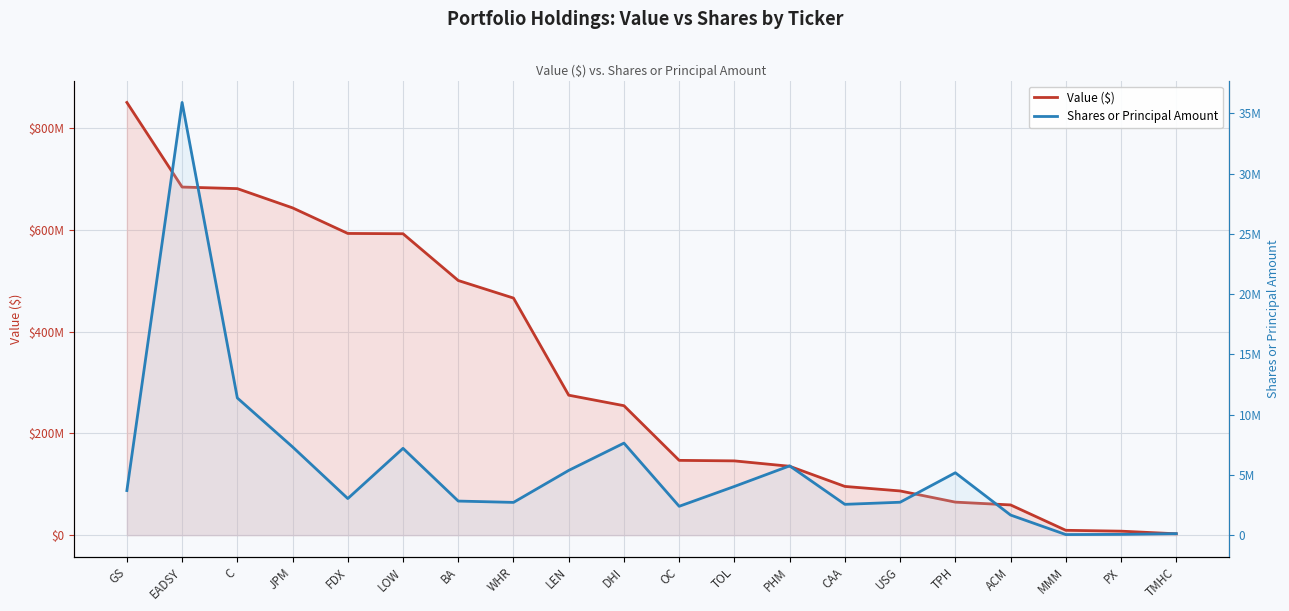

List the series in order of their peak value, highest first.

Value ($), Shares or Principal Amount